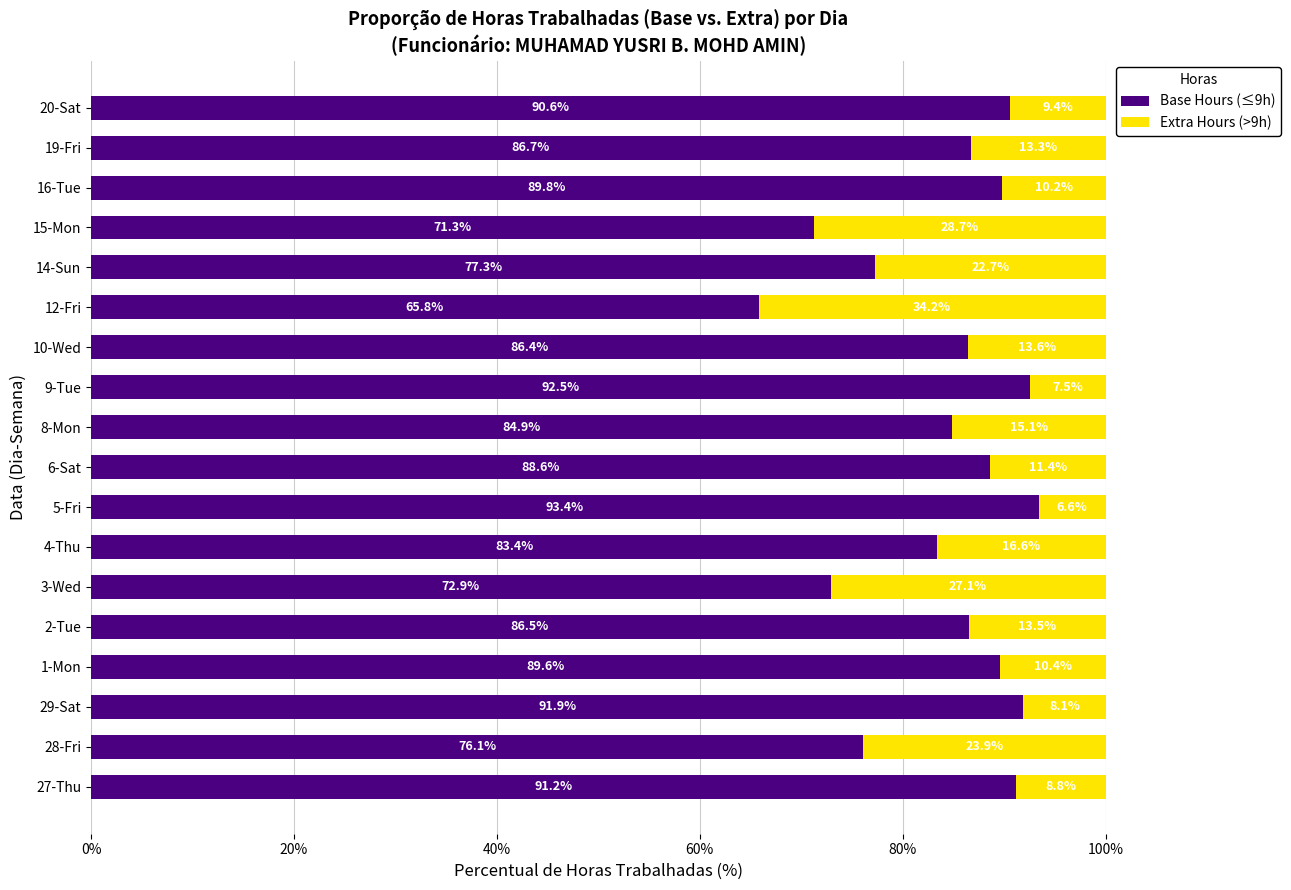

What is the highest value of the Base Hours (≤9h) series?

93.4